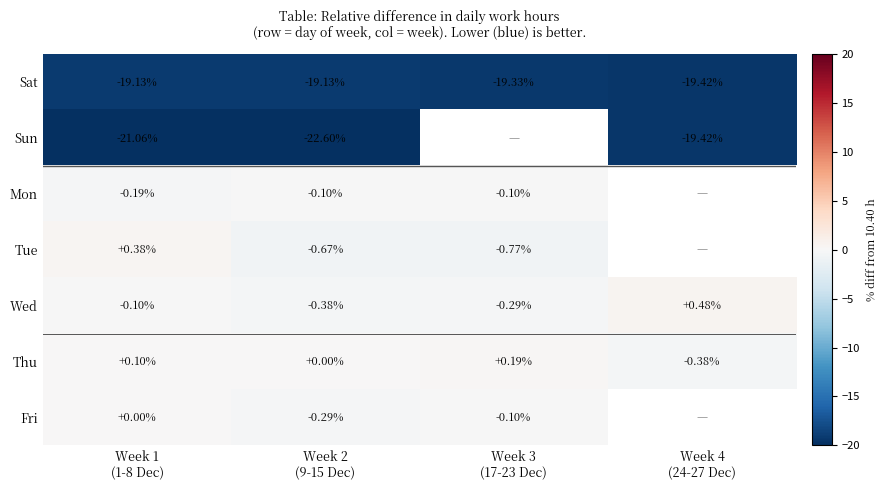

Which series has the largest range (max minus min)?

Sun